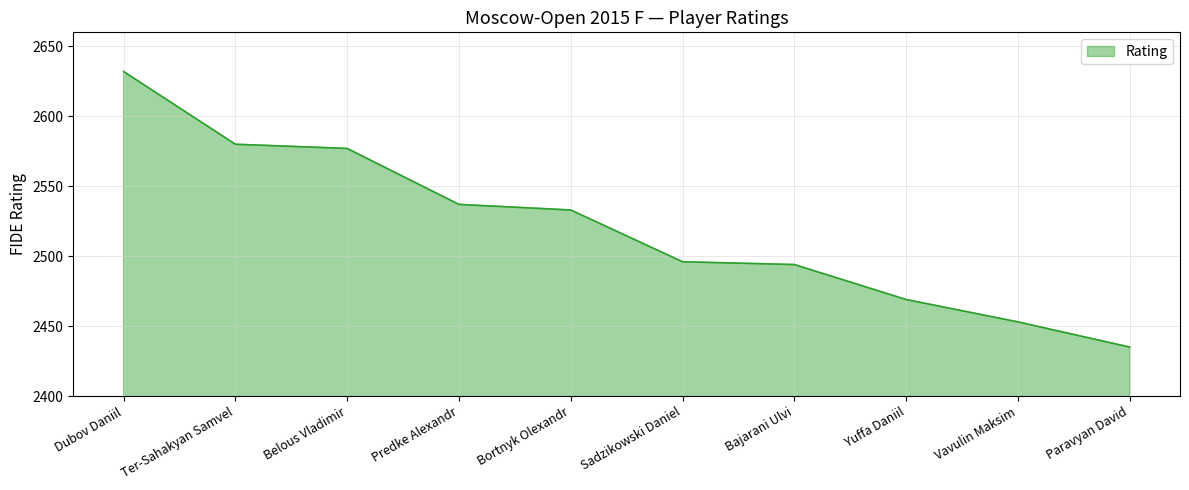

What is the difference between the maximum and minimum values?

197